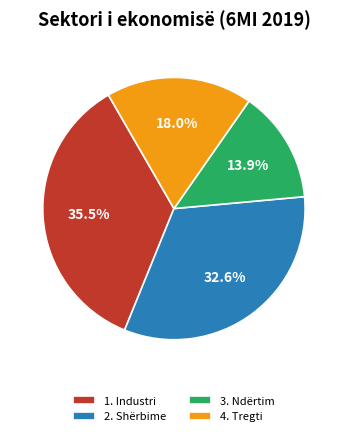

What is the largest slice in the pie chart?

1. Industri